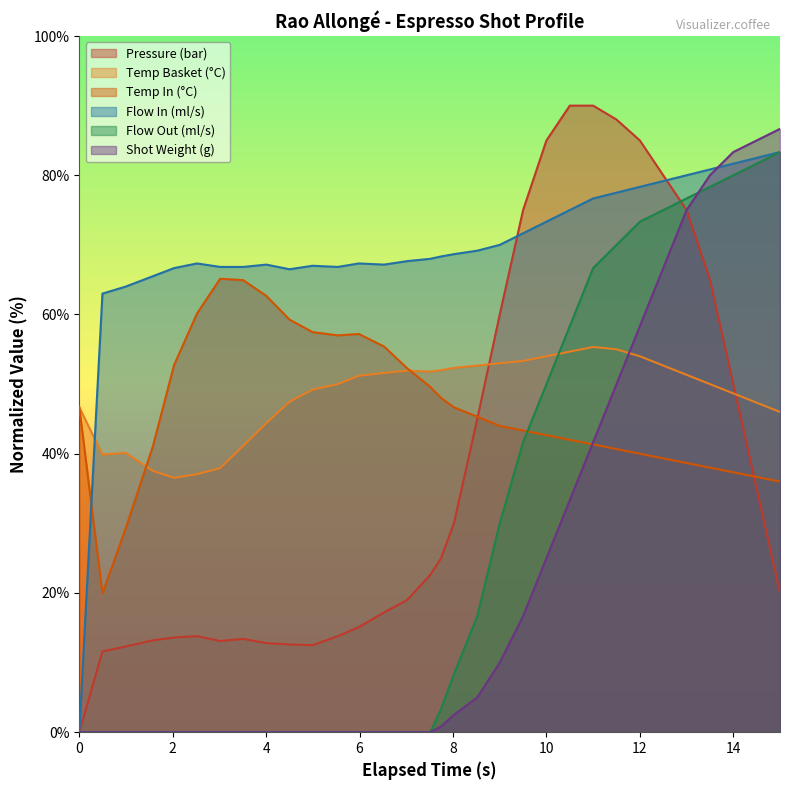

True or false: Pressure (bar) and Temp Basket (°C) intersect in this chart.

True